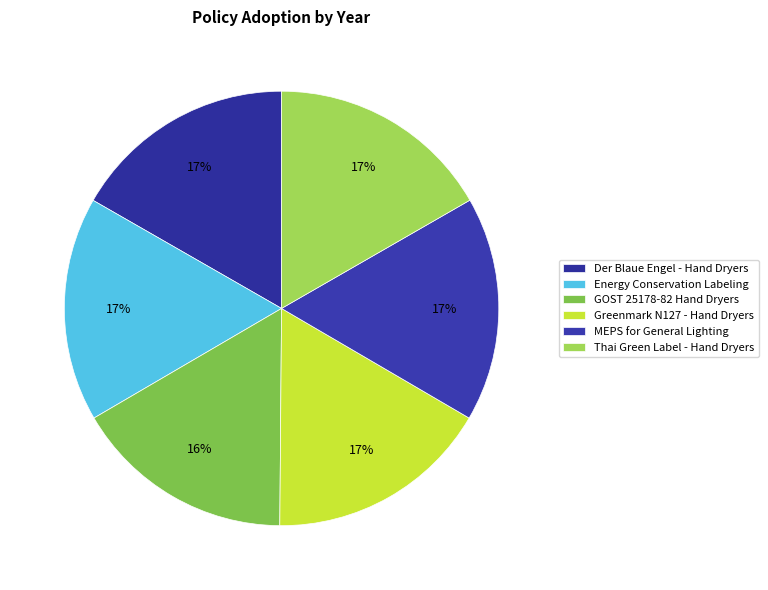

How many slices are in this pie chart?

6